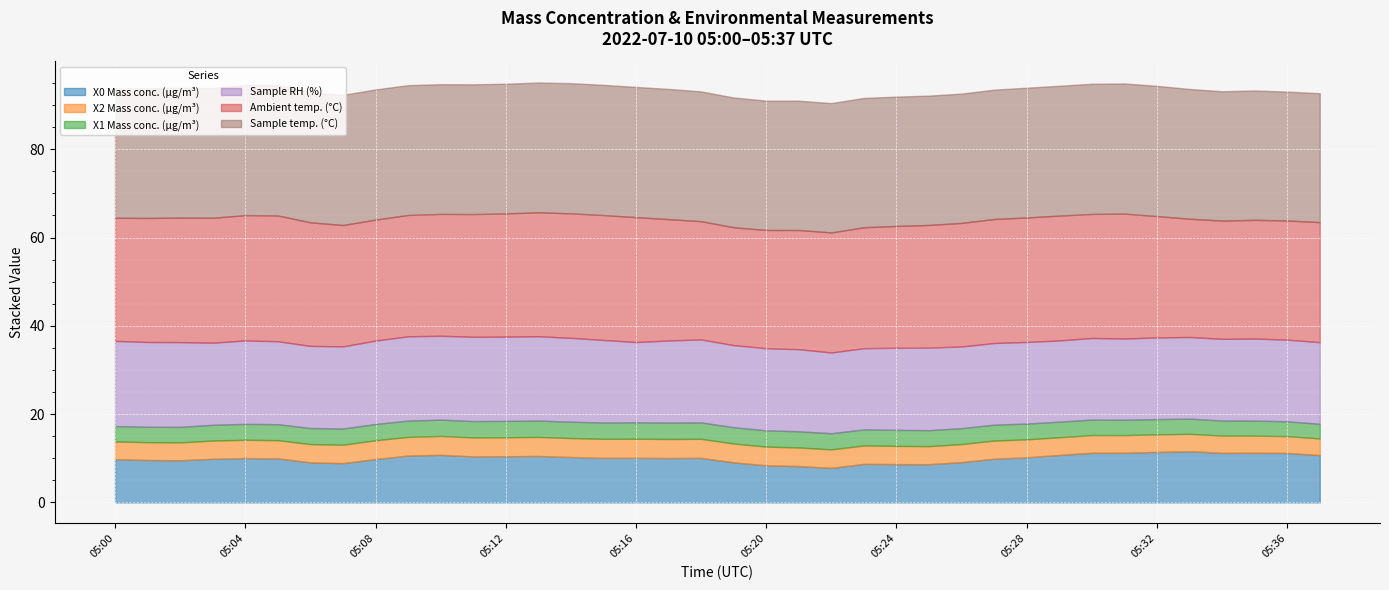

At which label does X2 Mass conc. (μg/m³) first exceed 4?

05:00